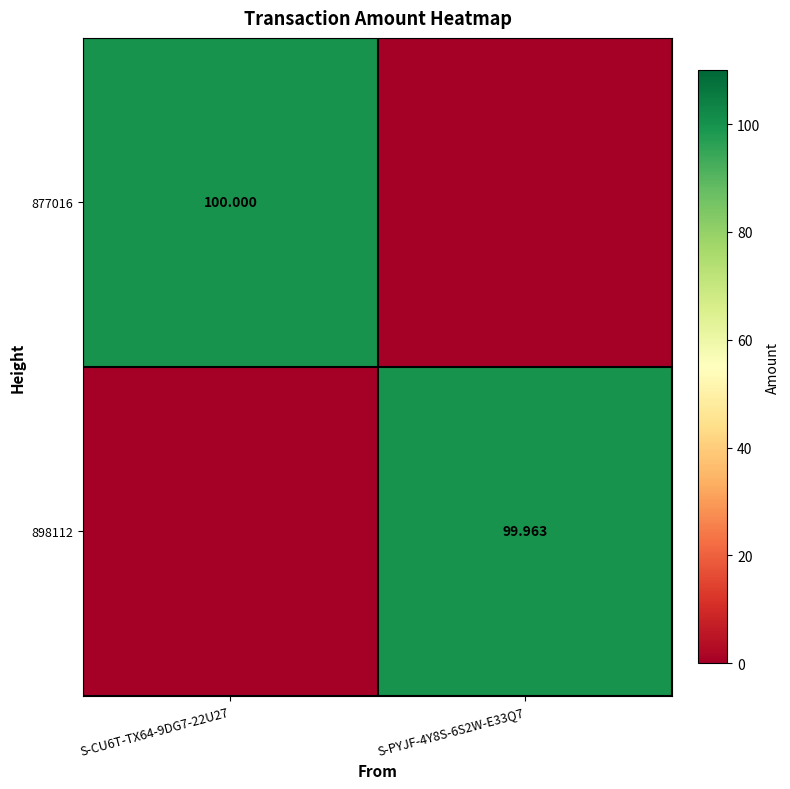

What is the total value across all series at S-CU6T-TX64-9DG7-22U27?

100.0